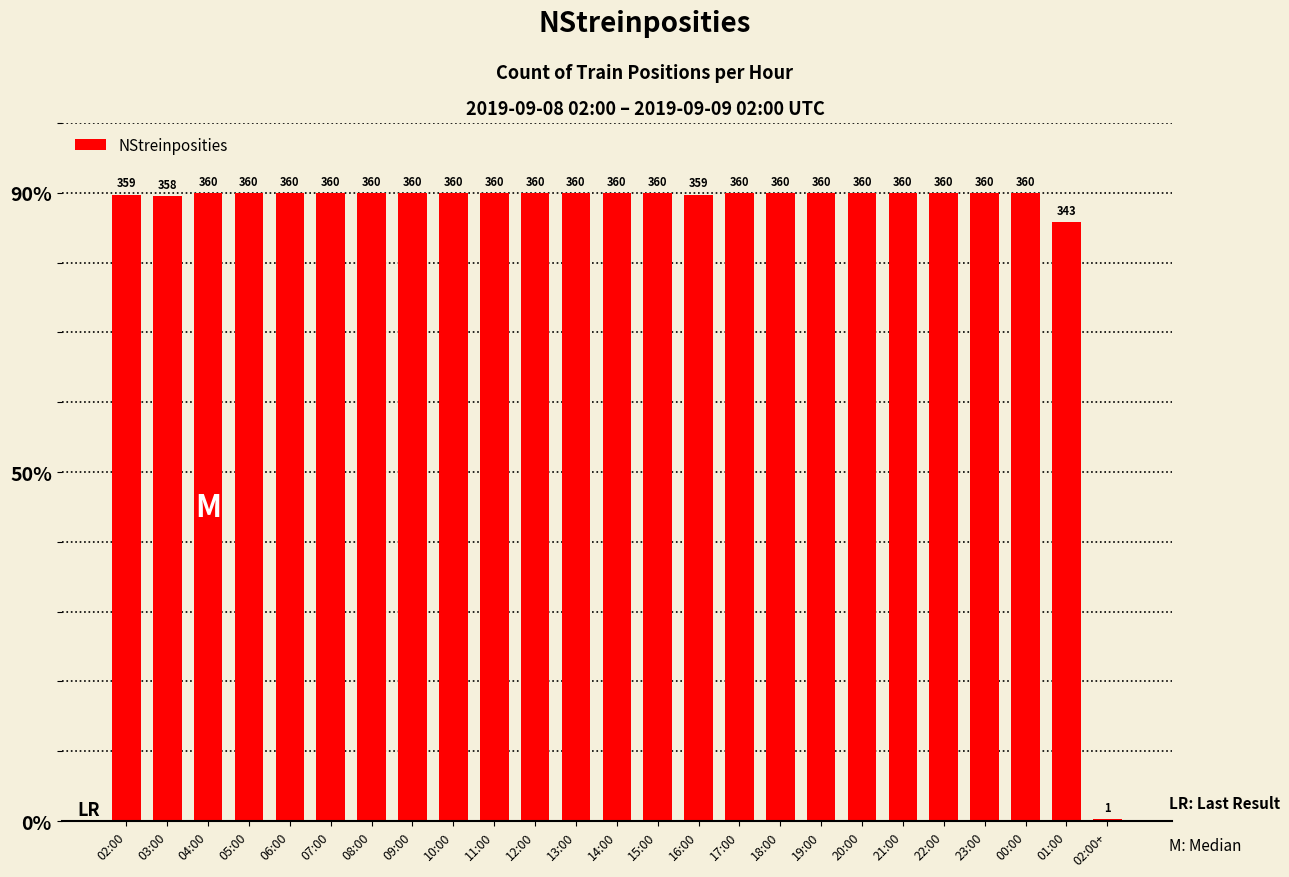

Are the bars horizontal?

No